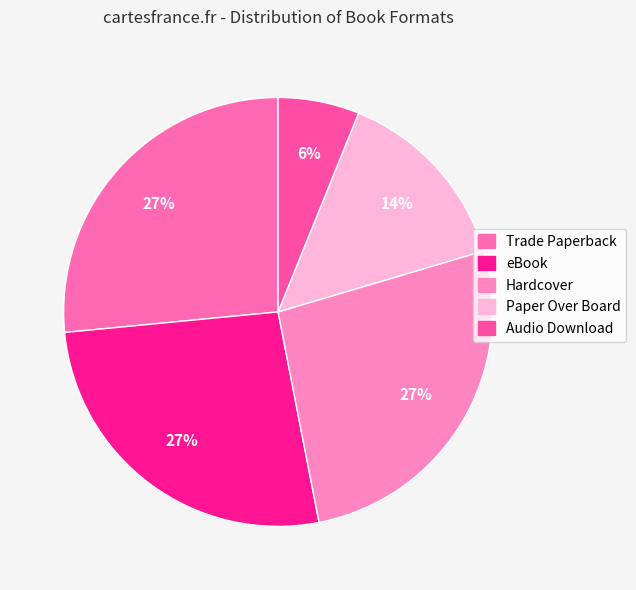

Is it true that Paper Over Board is 1% of the pie?

False